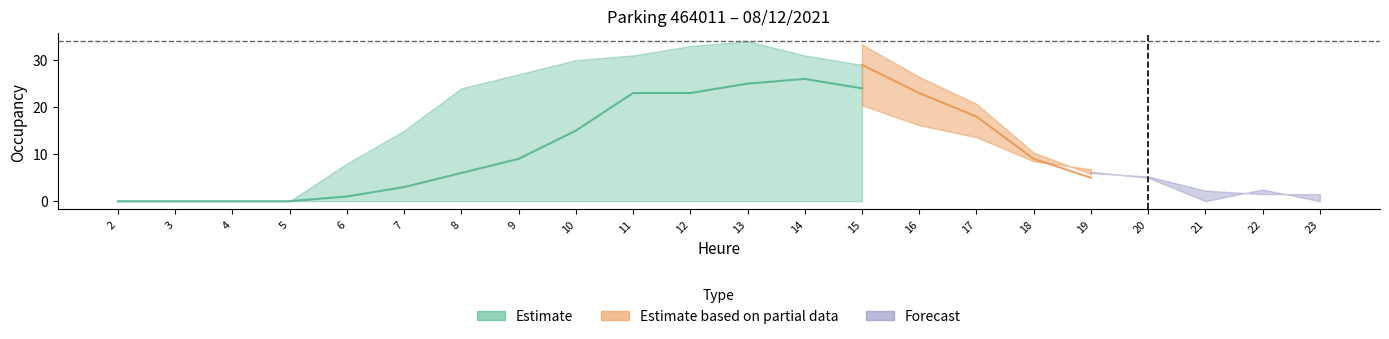

Where is NB_HORAIRE nearest to the value 13?

10